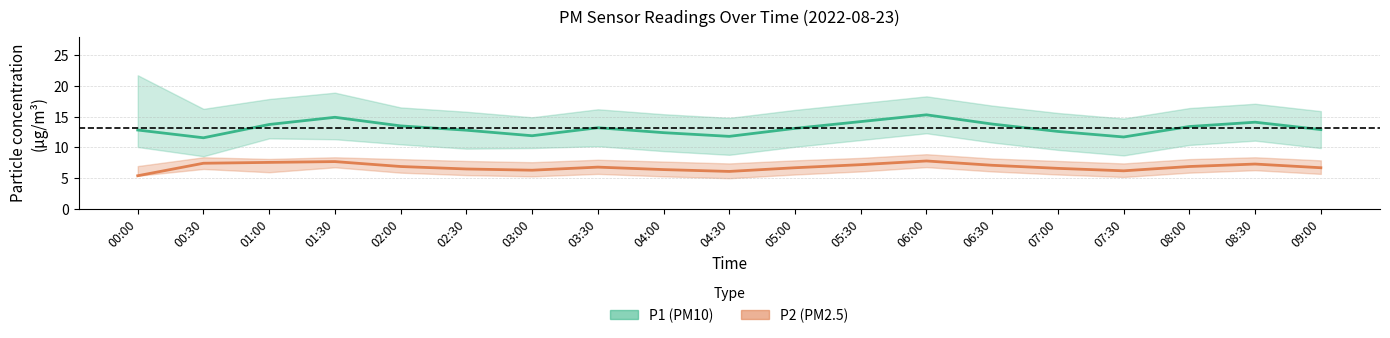

At which category does P1 (PM10) median reach its first local valley?

00:30